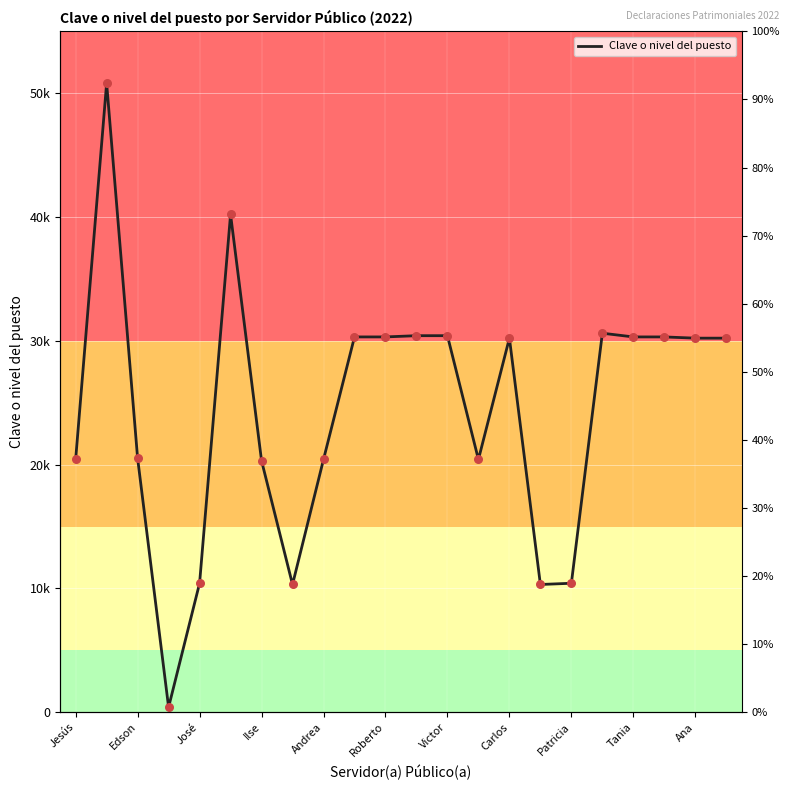

Which has a higher value, 19 or Edson?

Edson